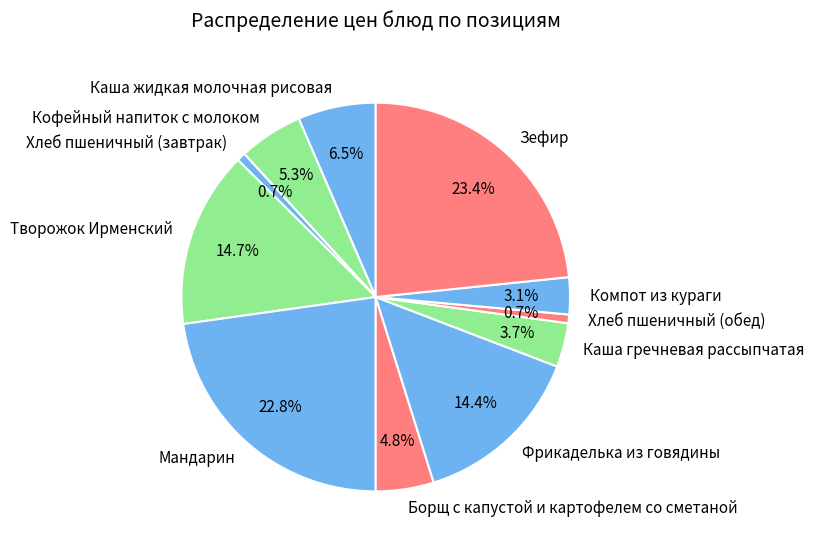

Which category has the biggest portion of the pie?

Зефир